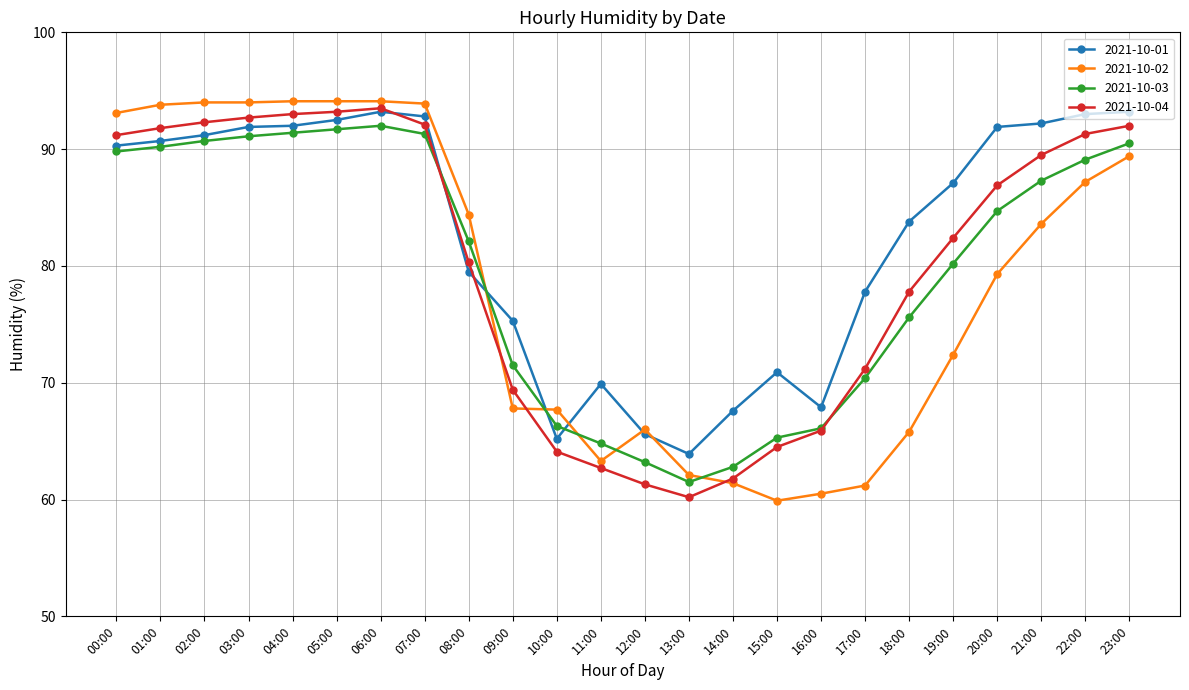

Count the number of data series in this chart.

4